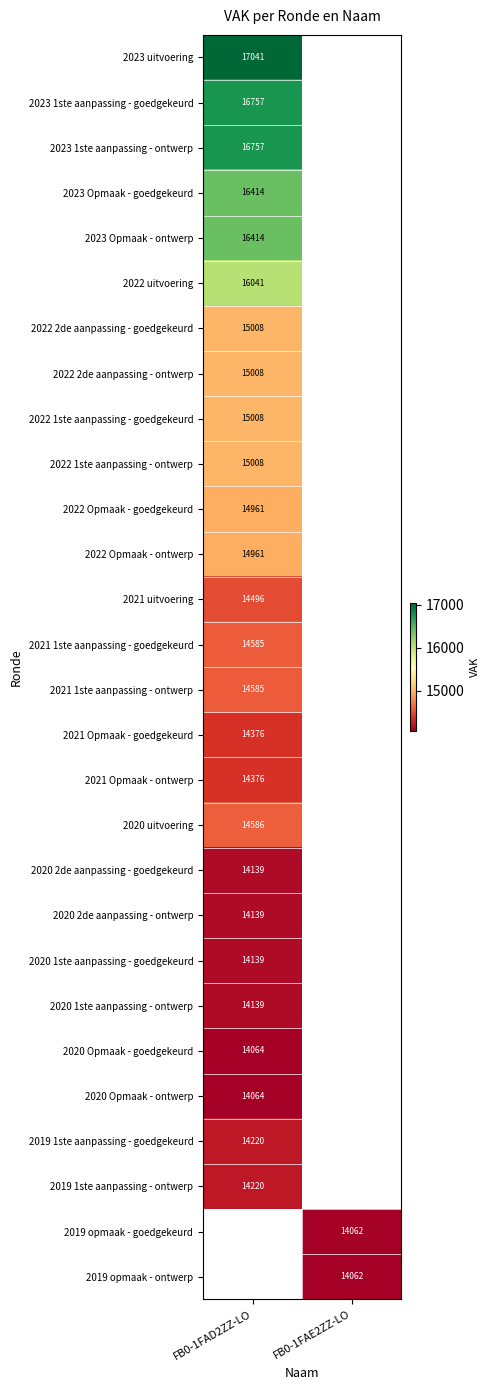

The value of 2022 2de aanpassing - goedgekeurd at FB0-1FAD2ZZ-LO is 5430. True or false?

False